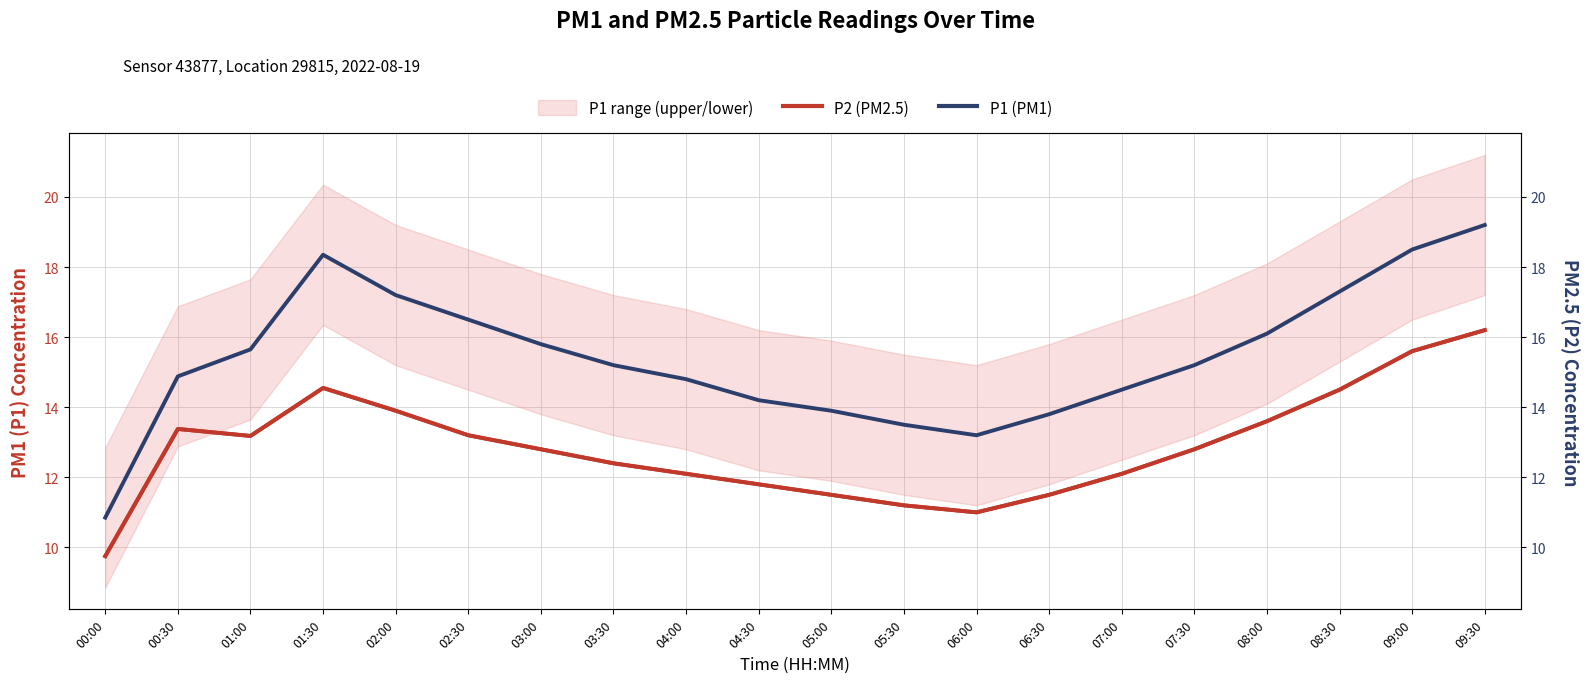

Is the value of P1 (PM1) at 01:00 greater than the value of P2 (PM2.5) at 02:00?

Yes